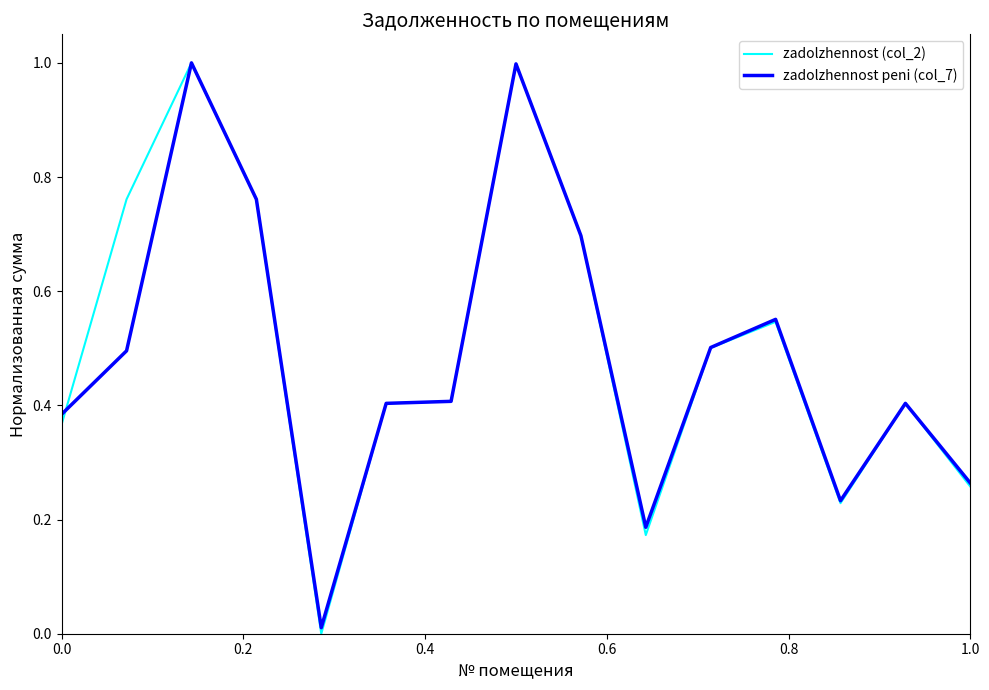

In zadolzhennost (col_2), how many points are higher than both neighbors (excluding endpoints)?

4